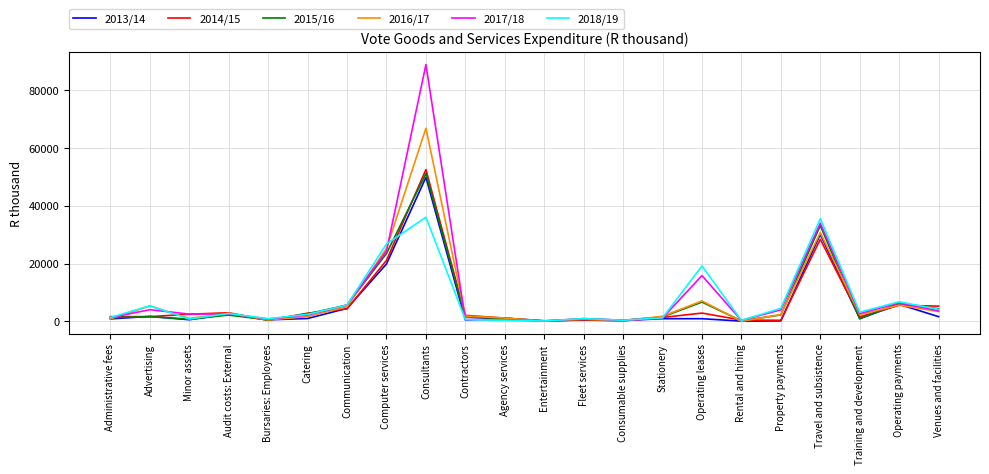

Which series has the largest total across all categories?

2017/18